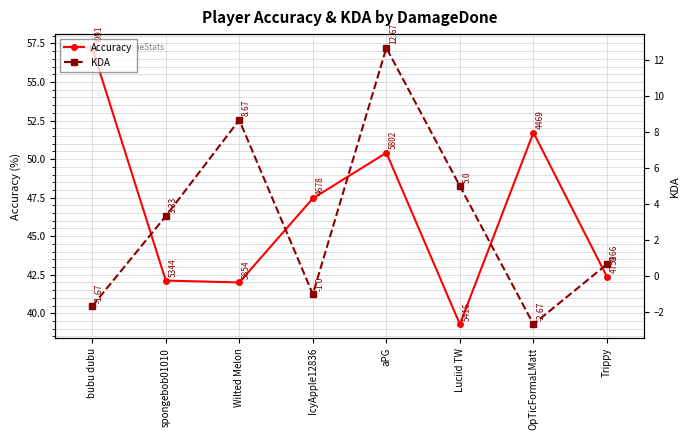

Which category has the highest value in the Accuracy series?

bubu dubu